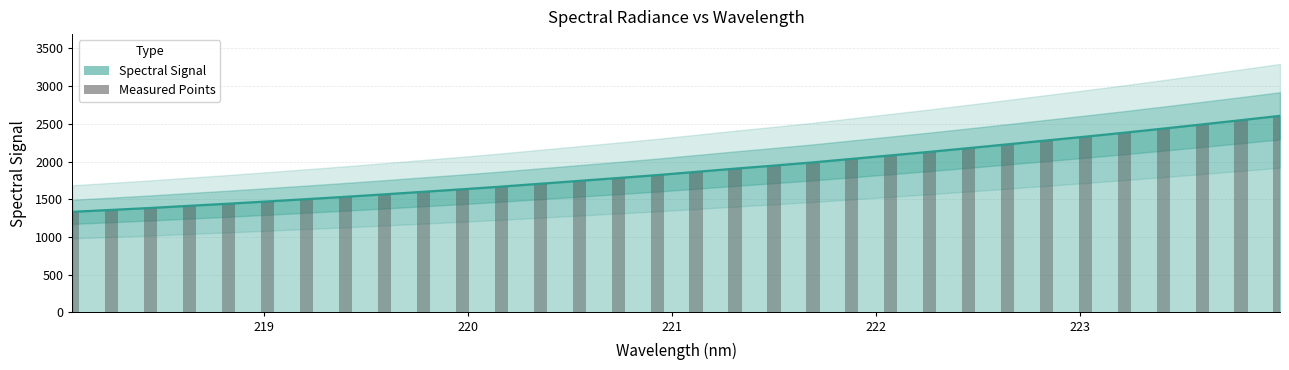

How many data points are above 1863?

16